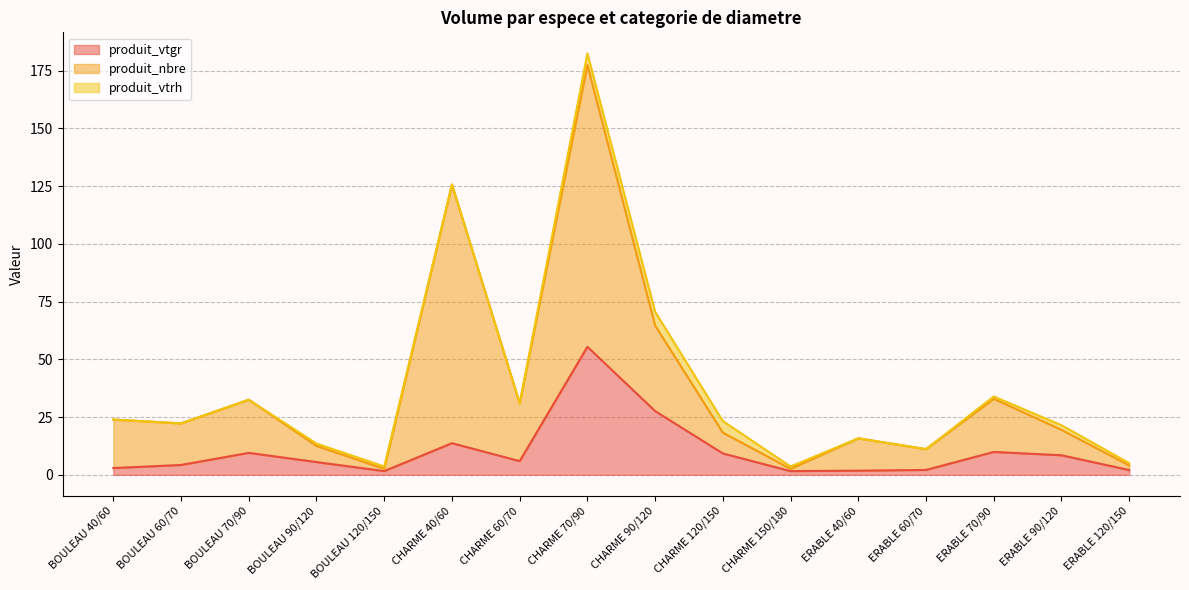

At which label does produit_vtgr first exceed 5?

BOULEAU 70/90